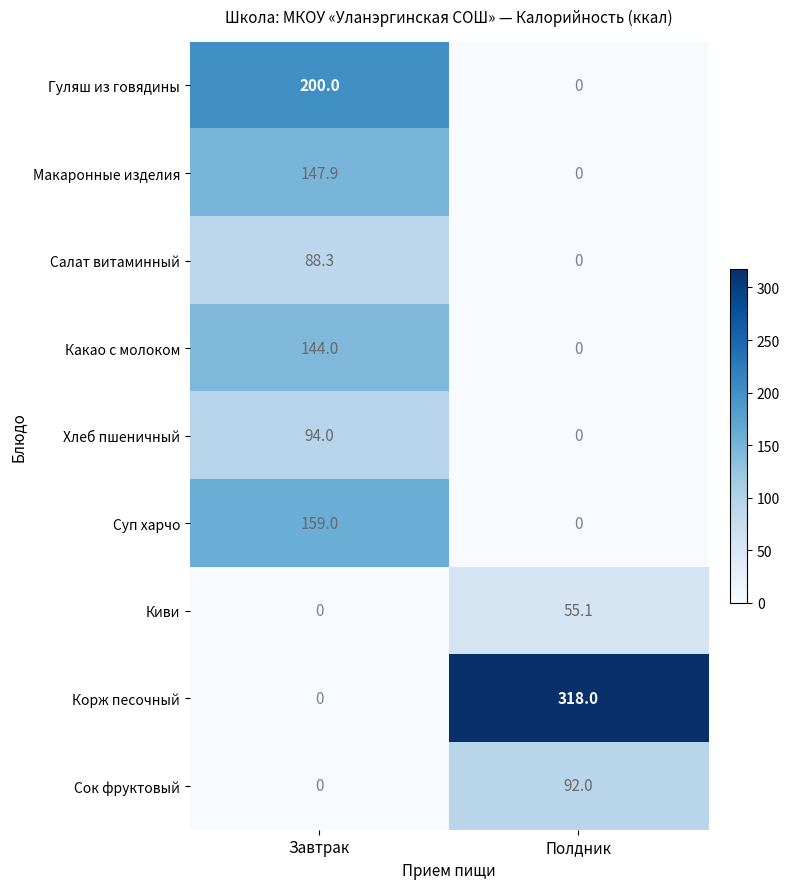

Is the value of Макаронные изделия at Завтрак greater than the value of Гуляш из говядины at Полдник?

Yes